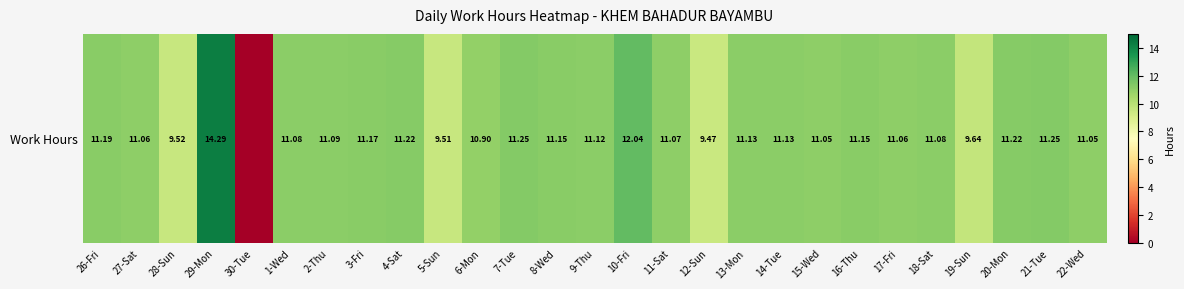

What is the change in value from 6-Mon to 10-Fri?

+1.1